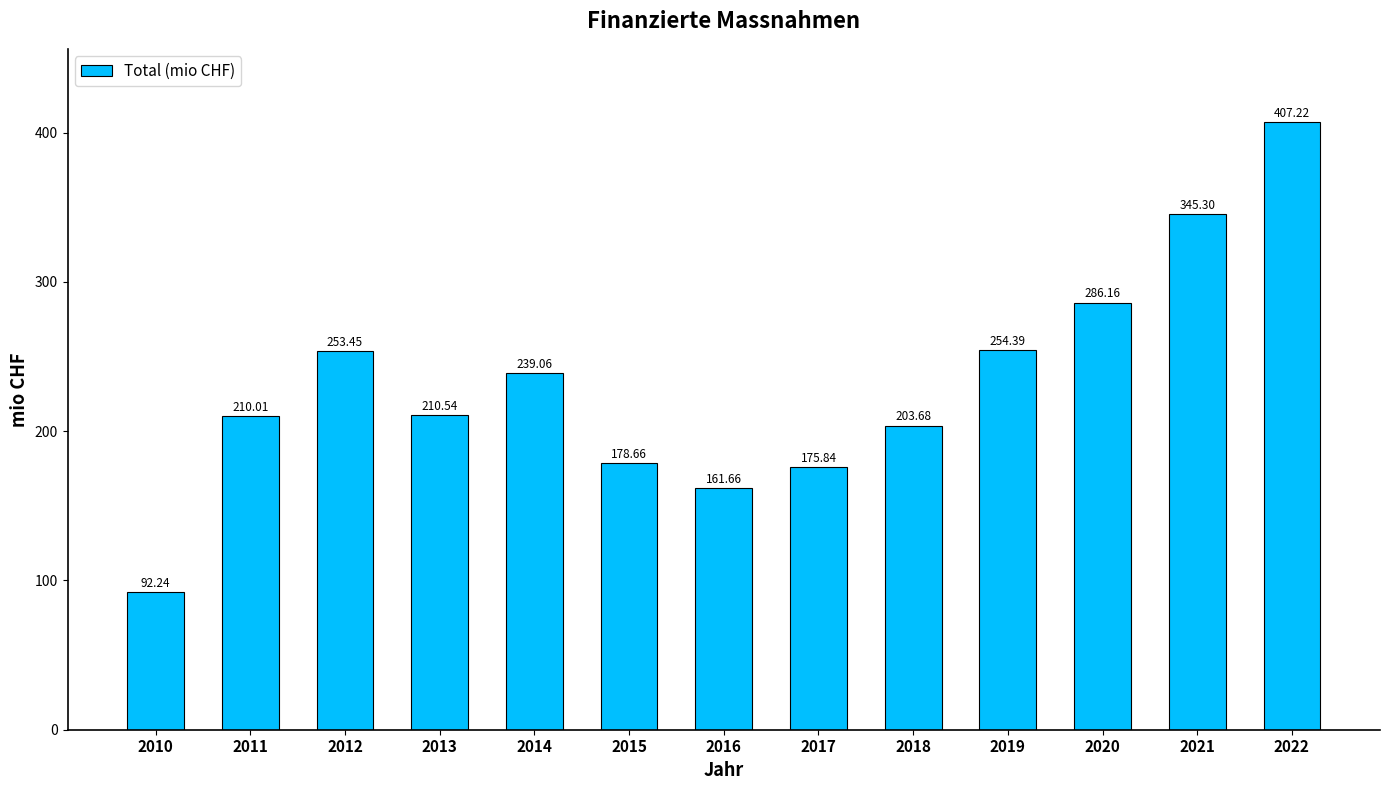

What is the sum of all values?

3018.2